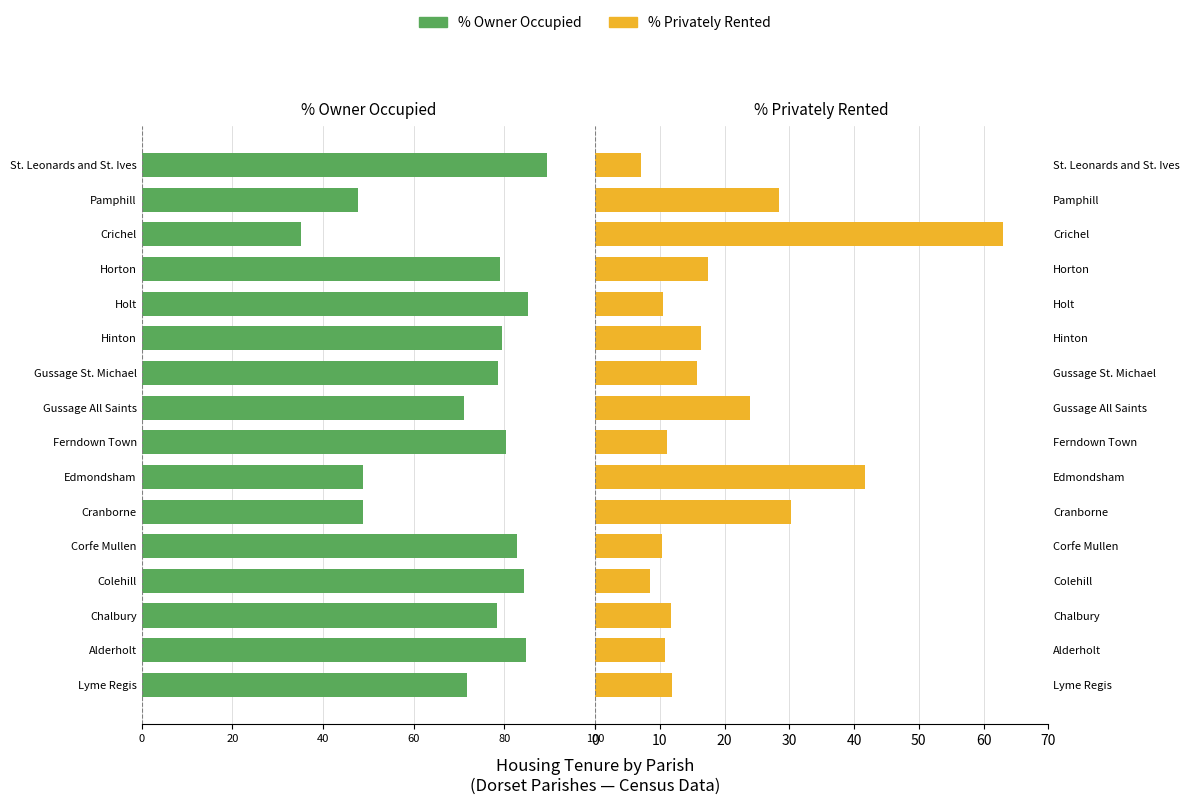

Between Pamphill and Hinton, which is larger?

Pamphill